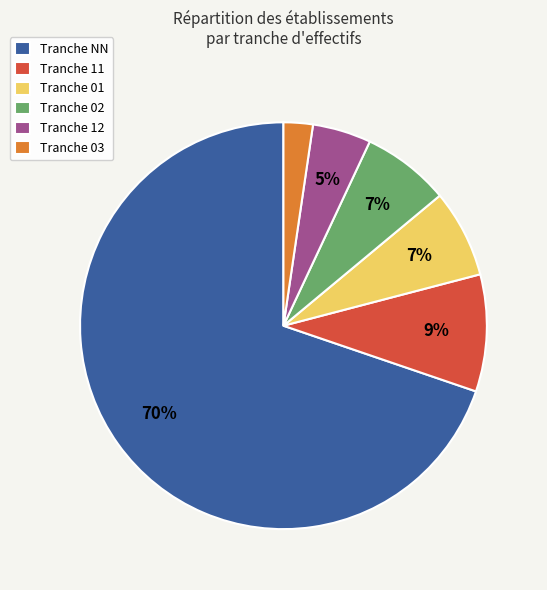

To the nearest percent, what portion does Tranche 02 represent?

7%